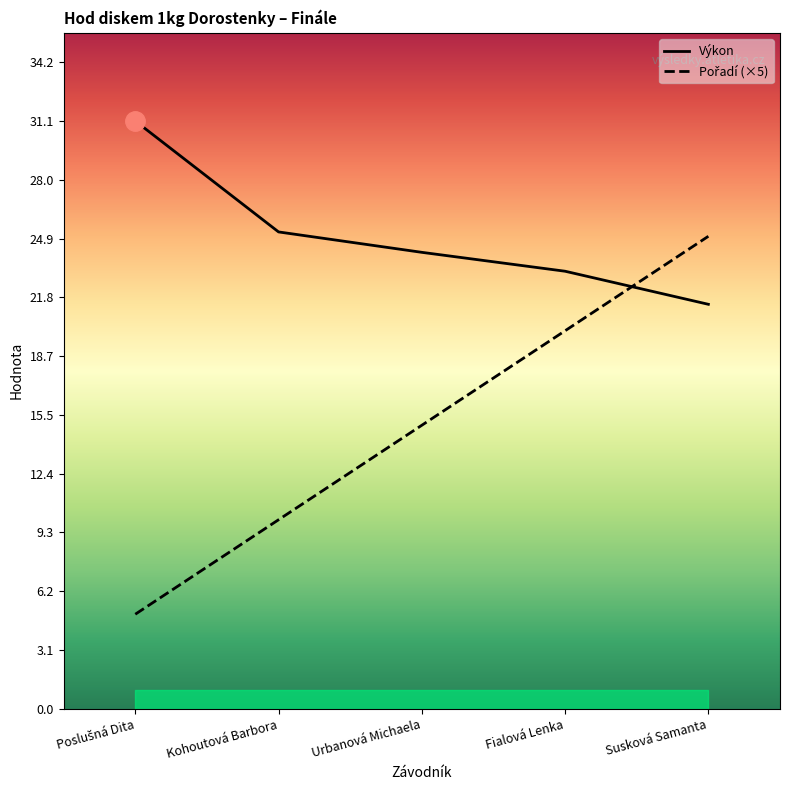

The Pořadí (×5) series shows 25.0 at Susková Samanta. True or false?

True